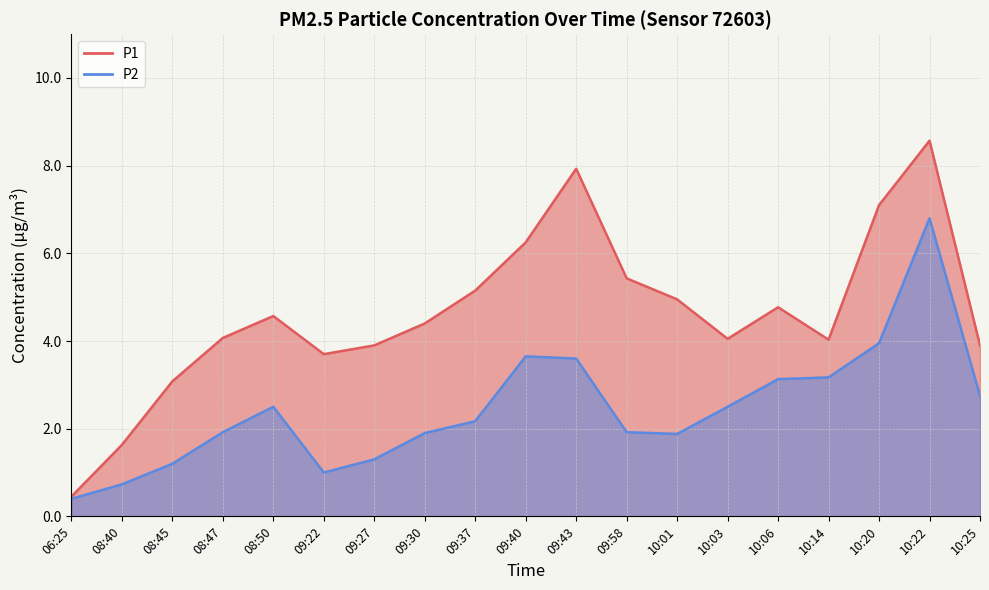

At 09:22, list the series in order from smallest to largest.

P2, P1